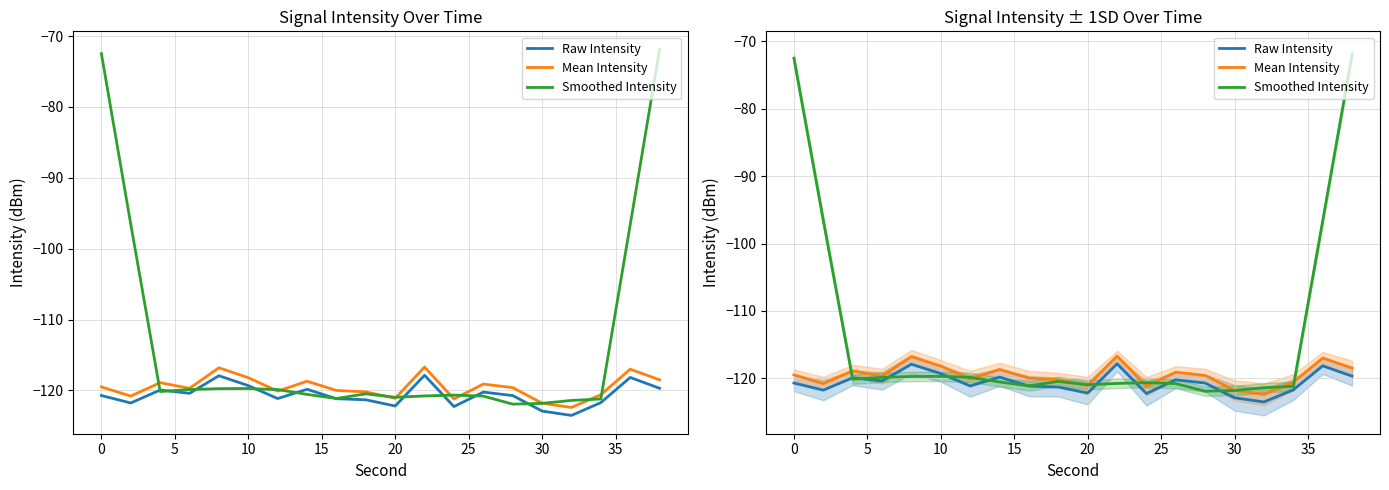

Rank the series by their maximum value, from highest to lowest.

Smoothed Intensity, Mean Intensity, Raw Intensity